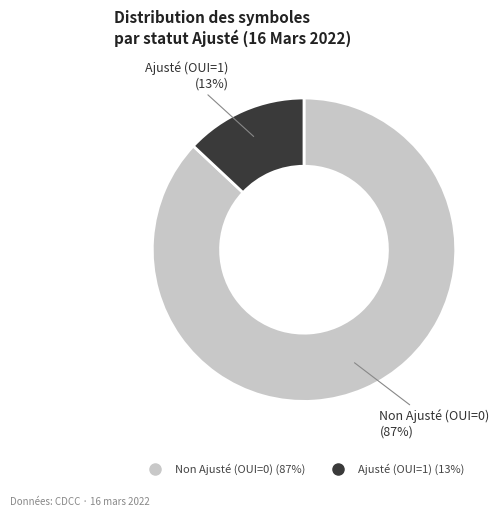

To the nearest percent, what is the average slice percentage?

50%